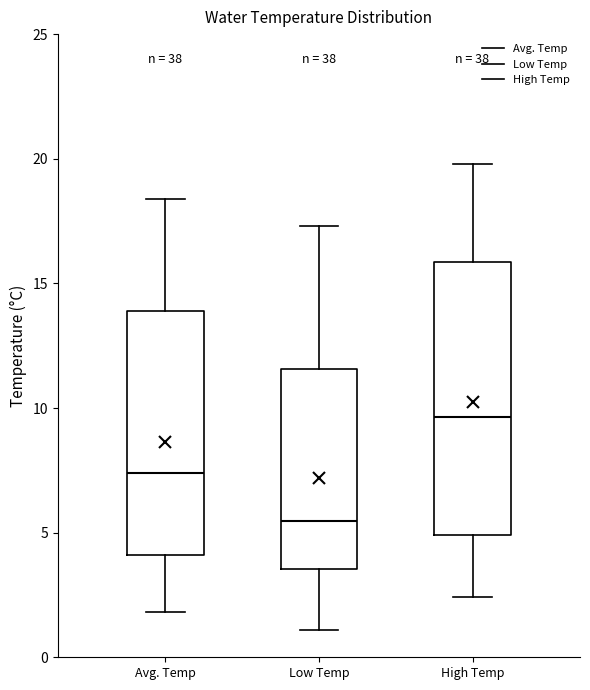

Which box is the tallest, from its lower edge to its upper edge?

High Temp